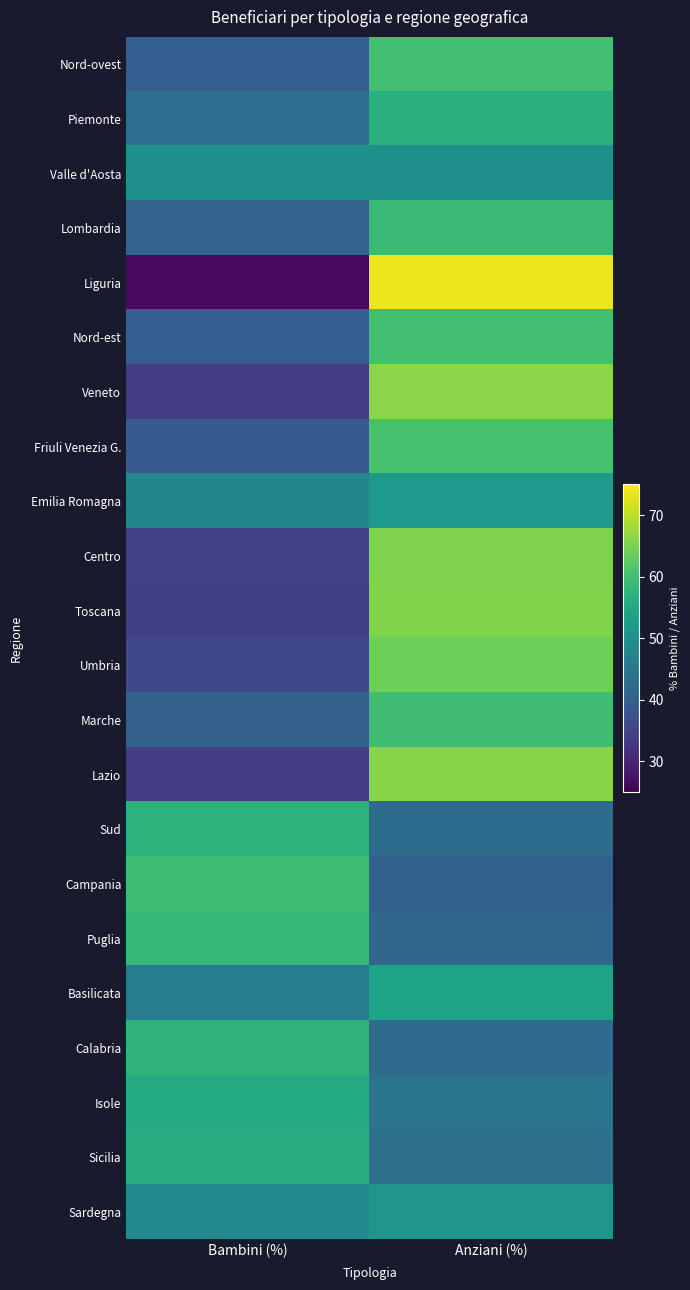

Which series has the largest total across all categories?

Nord-ovest